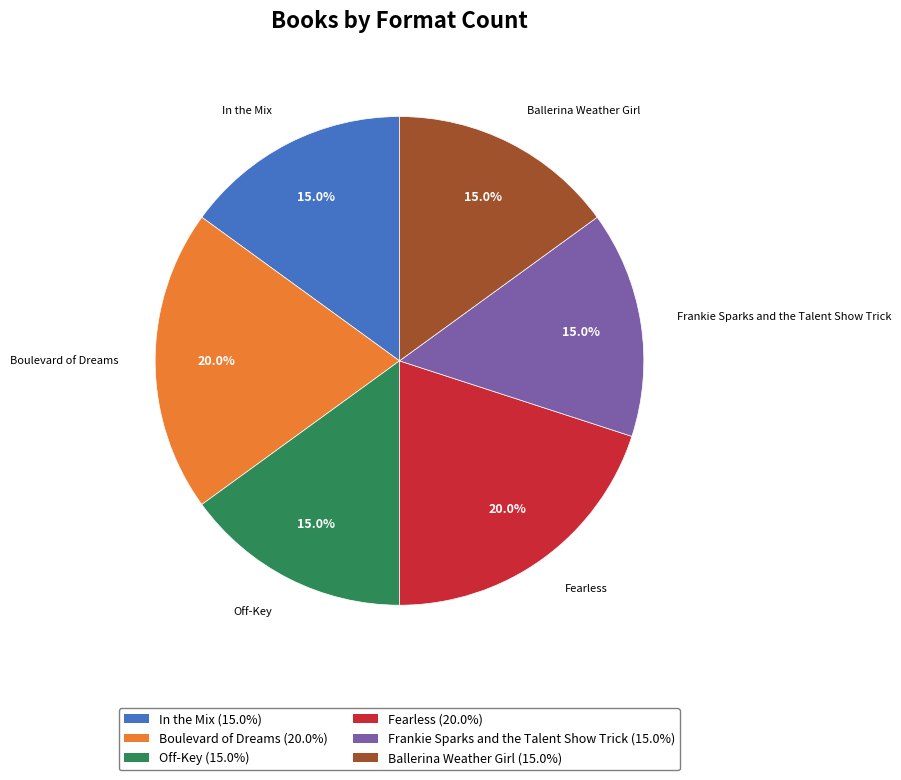

What percentage is NOT represented by Ballerina Weather Girl?

85.0%